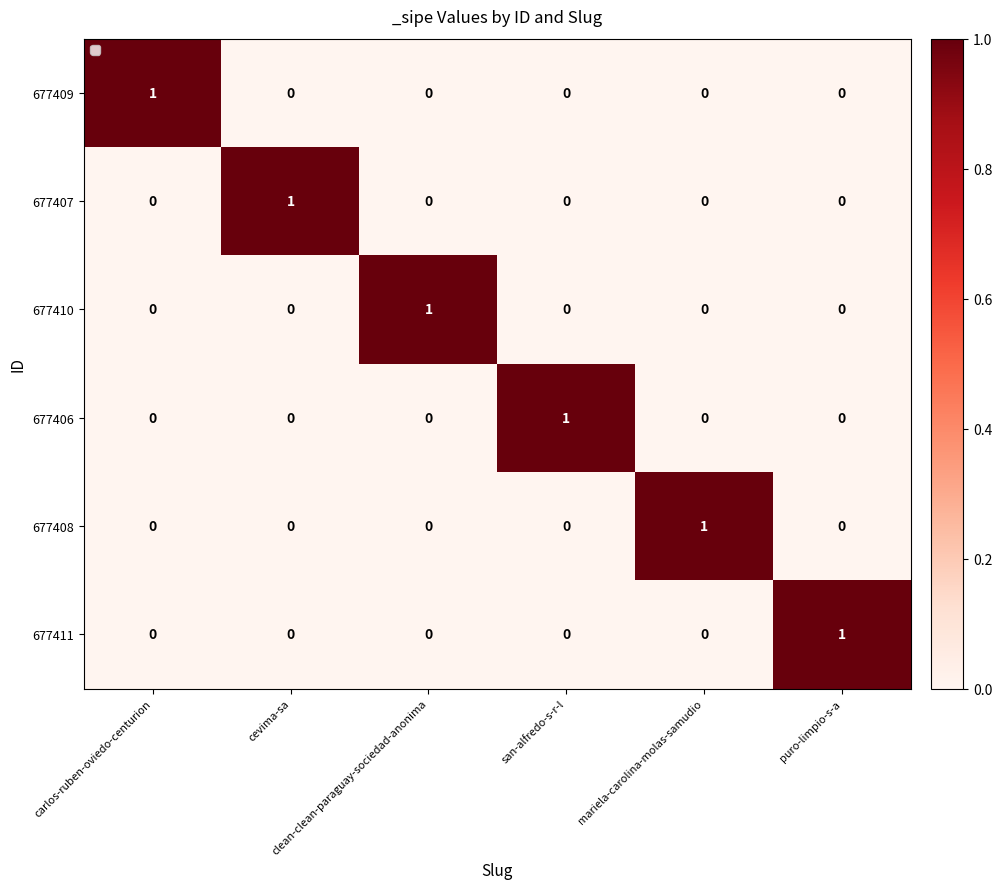

How many series are shown in this chart?

6